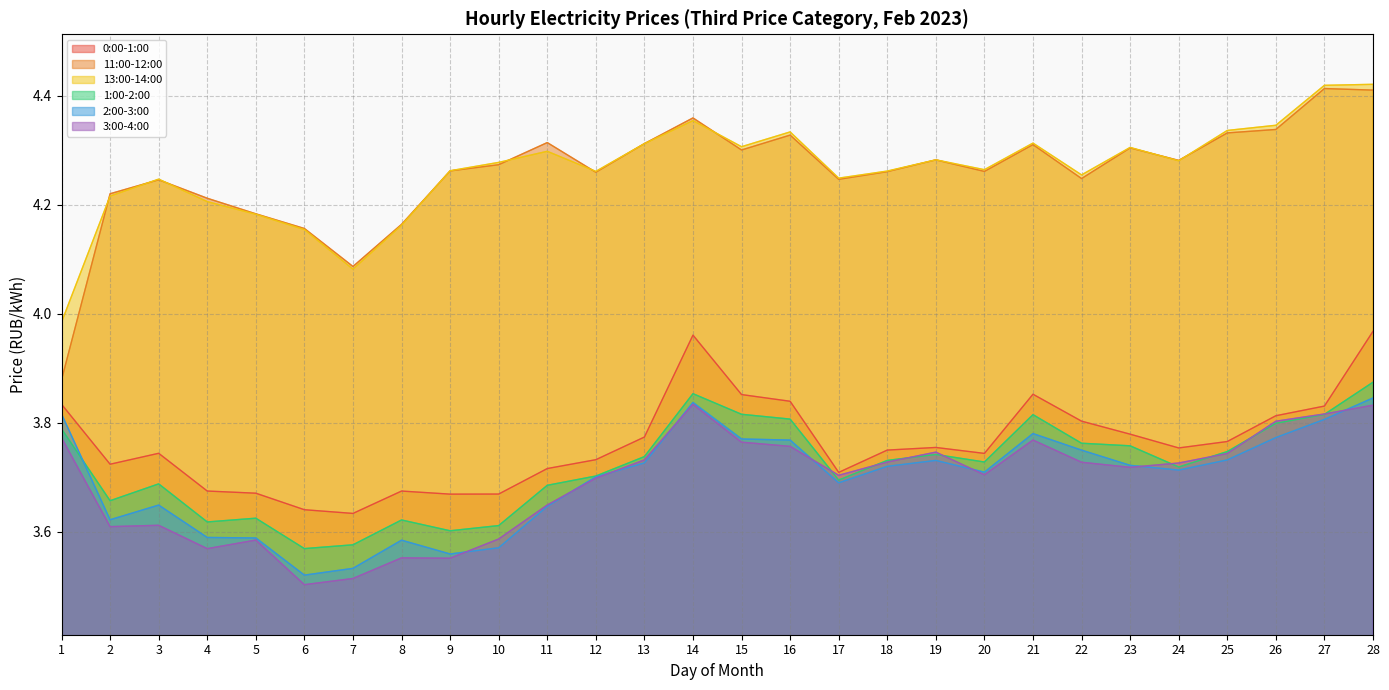

Reading right to left, extract all data points from this chart.

0:00-1:00: 4.0	3.8	3.8	3.8	3.8	3.8	3.8	3.9	3.7	3.8	3.8	3.7	3.8	3.9	4.0	3.8	3.7	3.7	3.7	3.7	3.7	3.6	3.6	3.7	3.7	3.7	3.7	3.8
11:00-12:00: 4.4	4.4	4.3	4.3	4.3	4.3	4.2	4.3	4.3	4.3	4.3	4.2	4.3	4.3	4.4	4.3	4.3	4.3	4.3	4.3	4.2	4.1	4.2	4.2	4.2	4.2	4.2	3.9
13:00-14:00: 4.4	4.4	4.3	4.3	4.3	4.3	4.3	4.3	4.3	4.3	4.3	4.2	4.3	4.3	4.4	4.3	4.3	4.3	4.3	4.3	4.2	4.1	4.2	4.2	4.2	4.2	4.2	4.0
1:00-2:00: 3.9	3.8	3.8	3.7	3.7	3.8	3.8	3.8	3.7	3.7	3.7	3.7	3.8	3.8	3.9	3.7	3.7	3.7	3.6	3.6	3.6	3.6	3.6	3.6	3.6	3.7	3.7	3.8
2:00-3:00: 3.8	3.8	3.8	3.7	3.7	3.7	3.8	3.8	3.7	3.7	3.7	3.7	3.8	3.8	3.8	3.7	3.7	3.6	3.6	3.6	3.6	3.5	3.5	3.6	3.6	3.6	3.6	3.8
3:00-4:00: 3.8	3.8	3.8	3.7	3.7	3.7	3.7	3.8	3.7	3.7	3.7	3.7	3.8	3.8	3.8	3.7	3.7	3.6	3.6	3.6	3.6	3.5	3.5	3.6	3.6	3.6	3.6	3.8